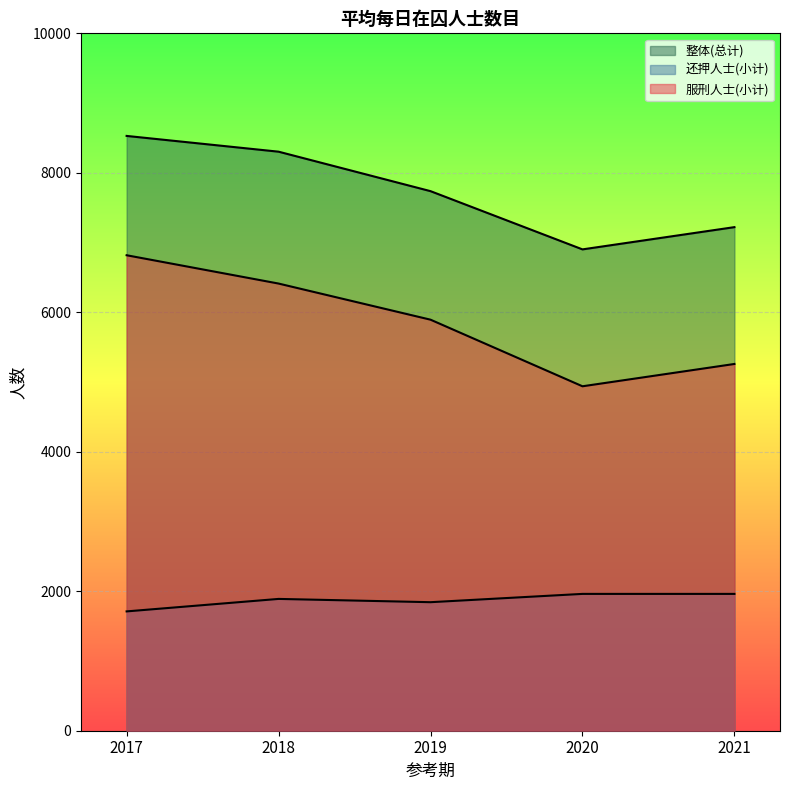

List the labels in order of 服刑人士(小计) value, smallest first.

2020, 2021, 2019, 2018, 2017